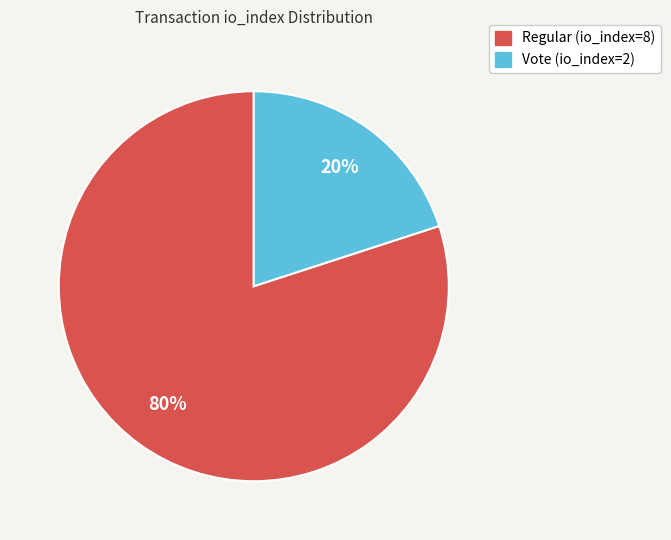

Does Vote (io_index=2) account for over 50% of the chart?

No